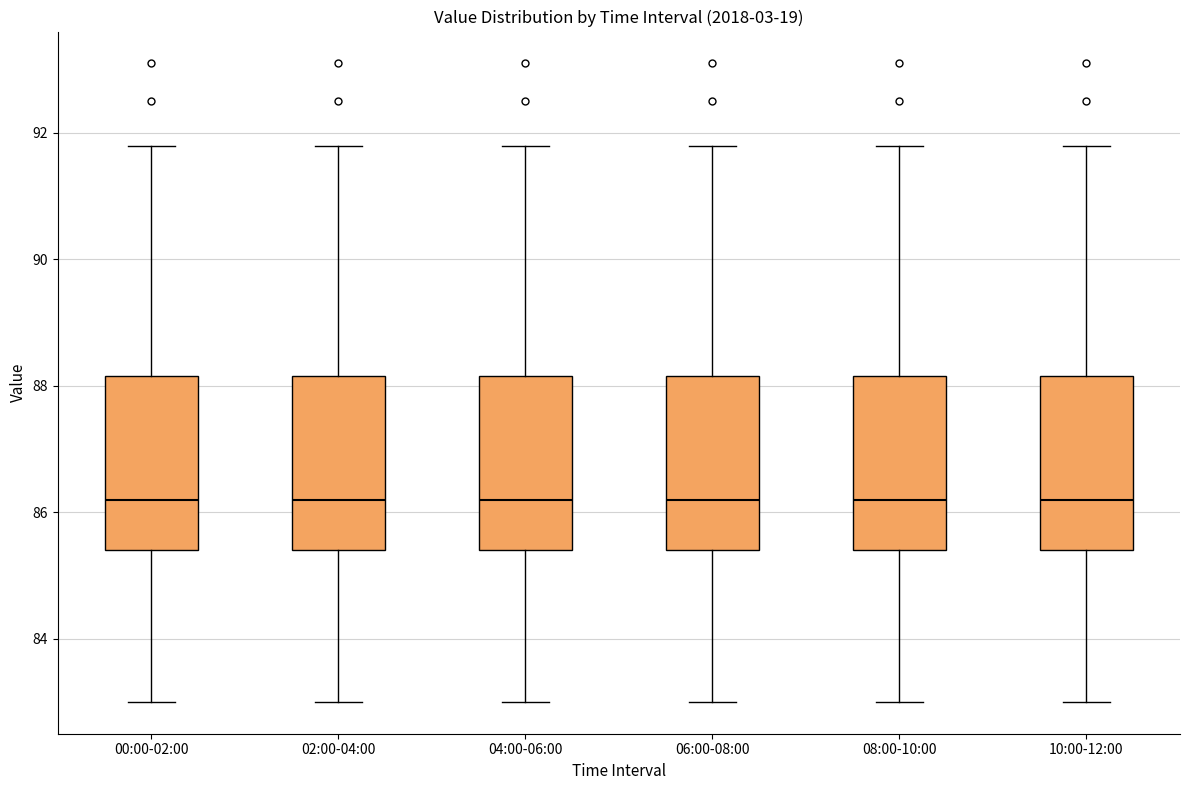

Reading left to right, transcribe this box plot: for each box, give where its median line is, the range the box spans, and where its two whiskers end, as read against the y-axis. The values are not printed on the chart, so give them approximately, as read against the axis.

00:00-02:00: median 86.2, box 85.4 to 88.2, whiskers 83.0 to 91.8
02:00-04:00: median 86.2, box 85.4 to 88.2, whiskers 83.0 to 91.8
04:00-06:00: median 86.2, box 85.4 to 88.2, whiskers 83.0 to 91.8
06:00-08:00: median 86.2, box 85.4 to 88.2, whiskers 83.0 to 91.8
08:00-10:00: median 86.2, box 85.4 to 88.2, whiskers 83.0 to 91.8
10:00-12:00: median 86.2, box 85.4 to 88.2, whiskers 83.0 to 91.8